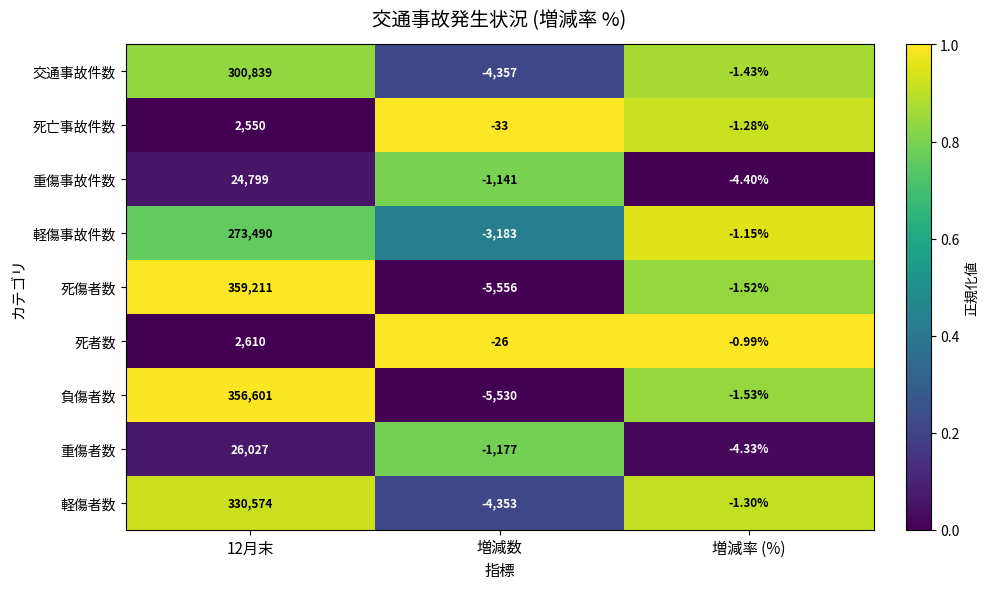

Is the value of 死亡事故件数 at 増減数 greater than the value of 軽傷事故件数 at 増減数?

Yes